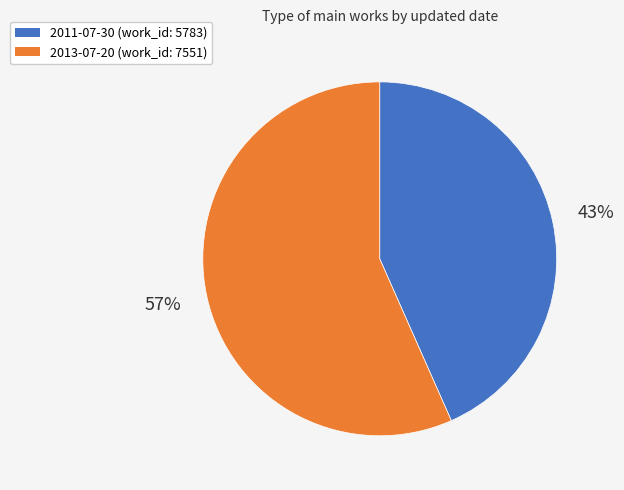

What is the ratio of the value at 2013-07-20 to the value at 2011-07-30?

1.3